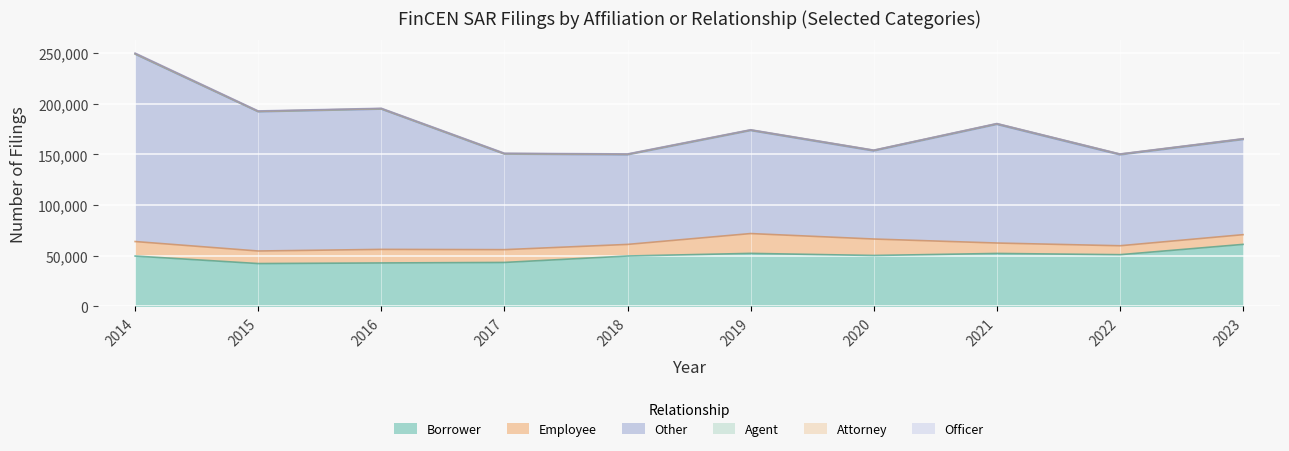

Where does the Agent series first go above 531?

2020